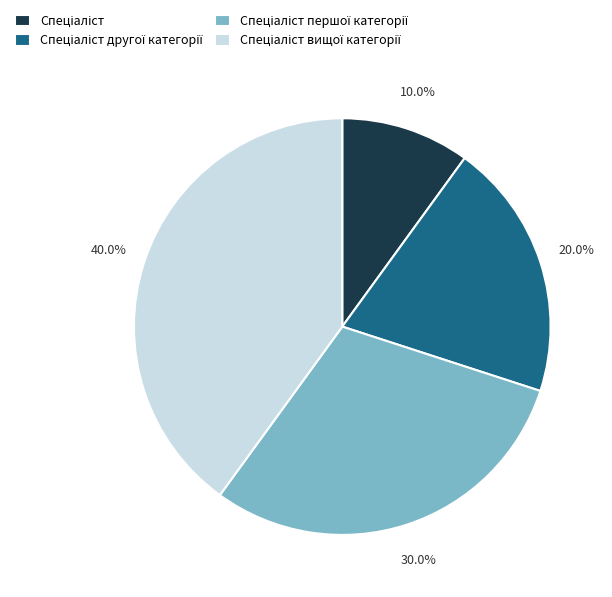

Is there a majority slice in this chart?

No